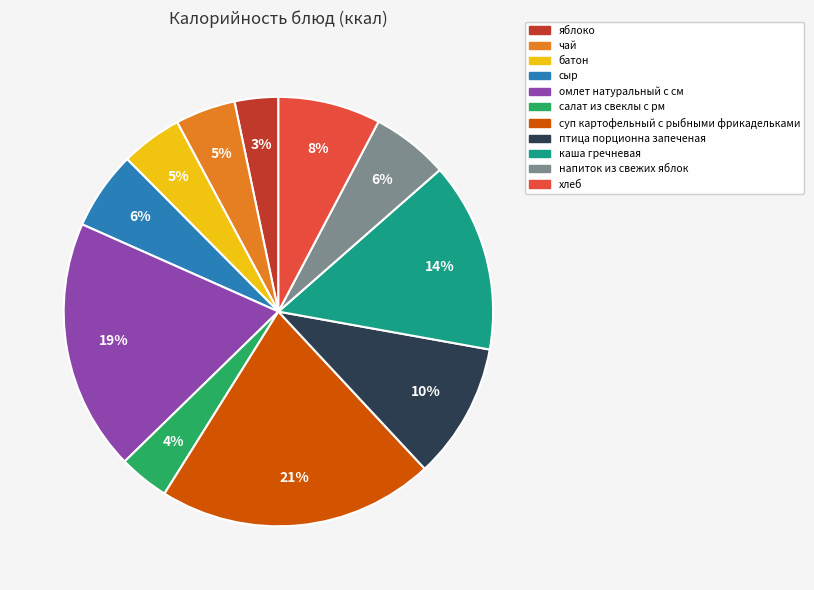

Count the number of slices in the pie.

11